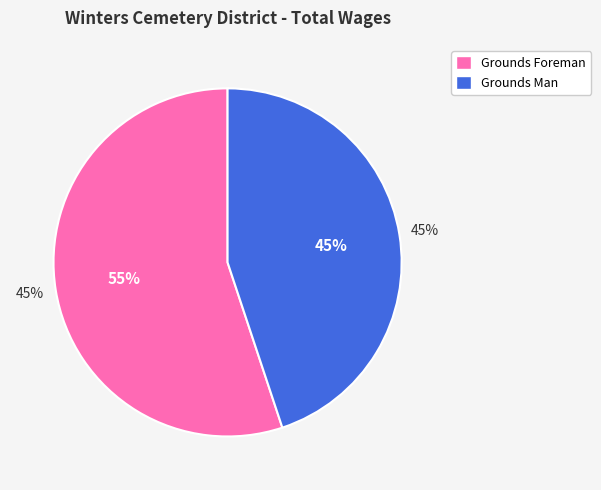

Does any single category account for the majority?

Yes